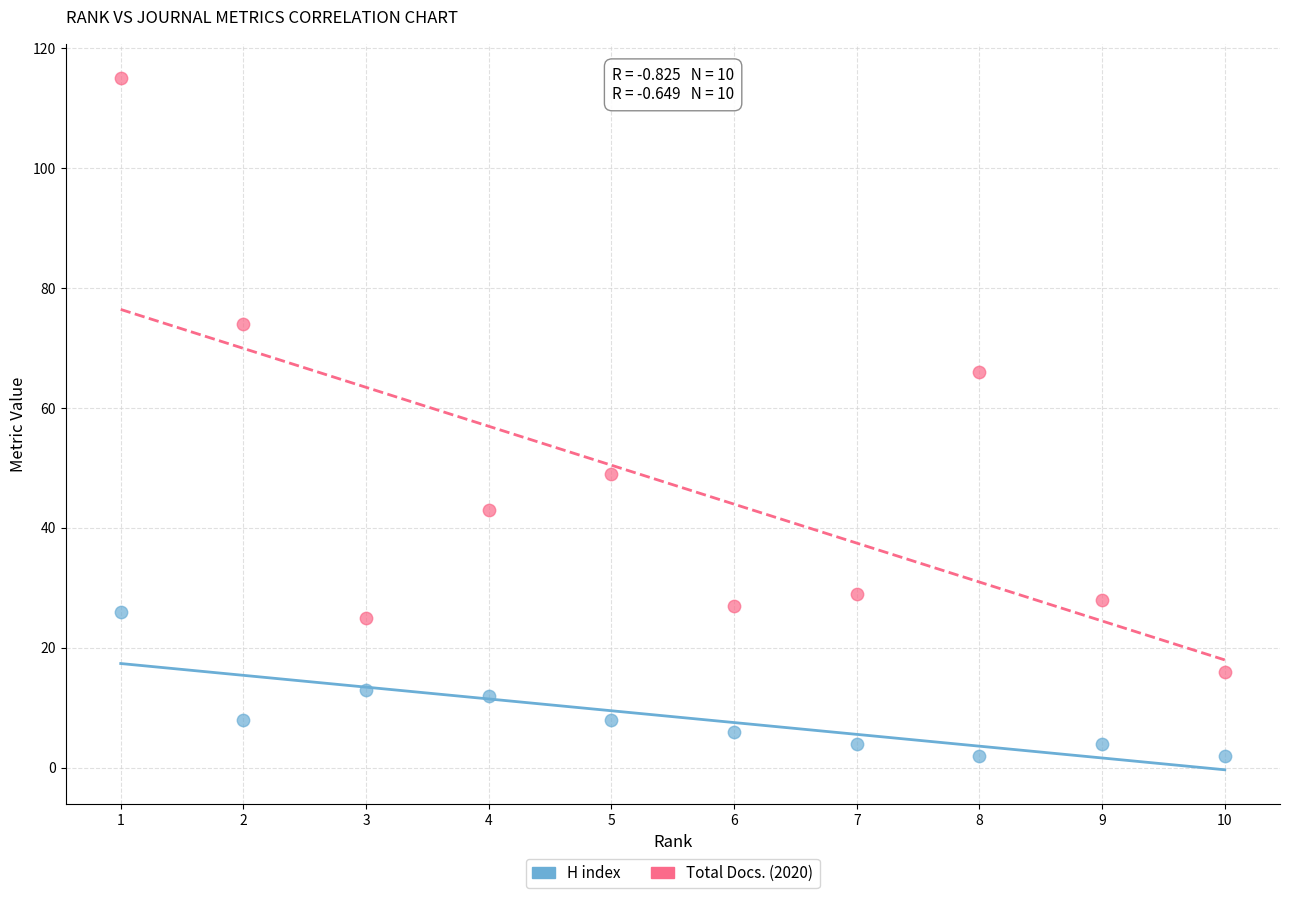

Which series contains the highest Y value?

Total Docs. (2020)